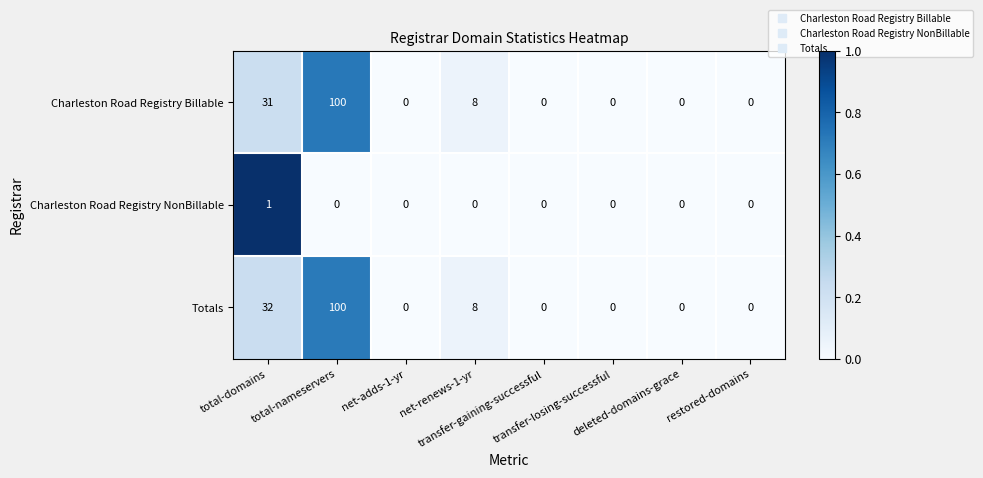

What is the difference between the maximum and minimum values in the Charleston Road Registry Billable series?

100